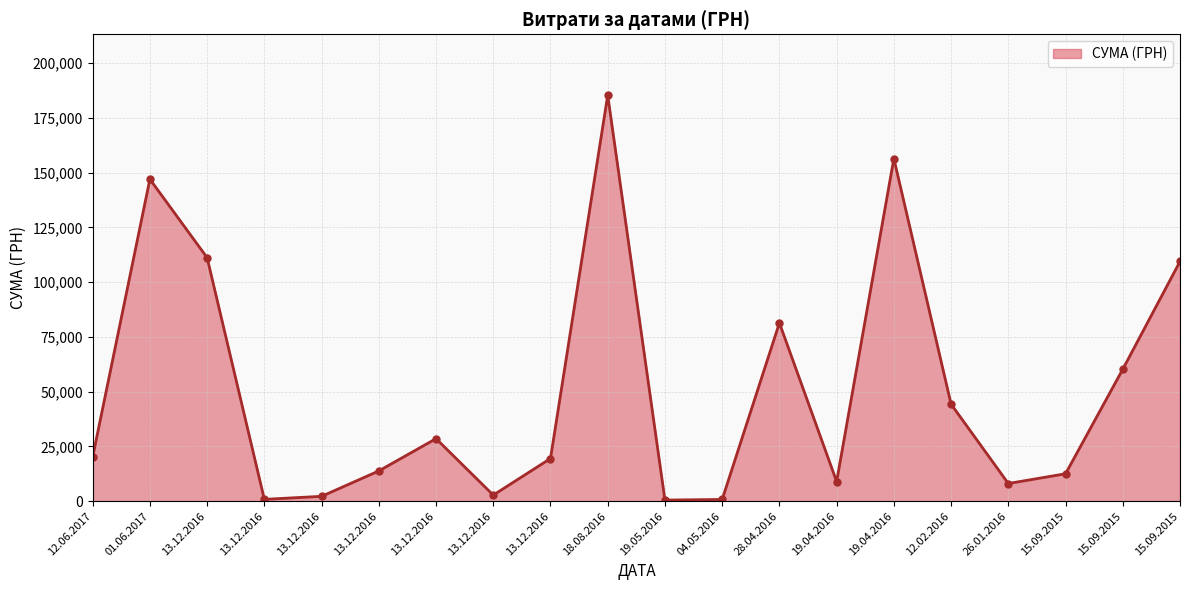

What is the sum of all values?

1014350.0